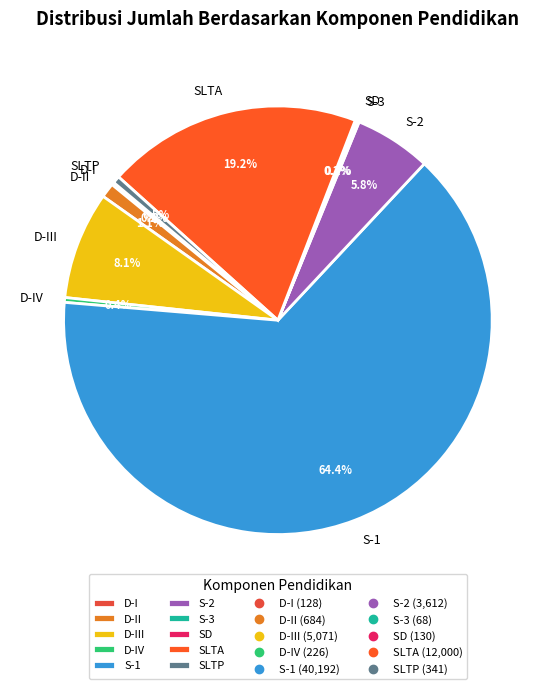

Which category has the biggest portion of the pie?

S-1